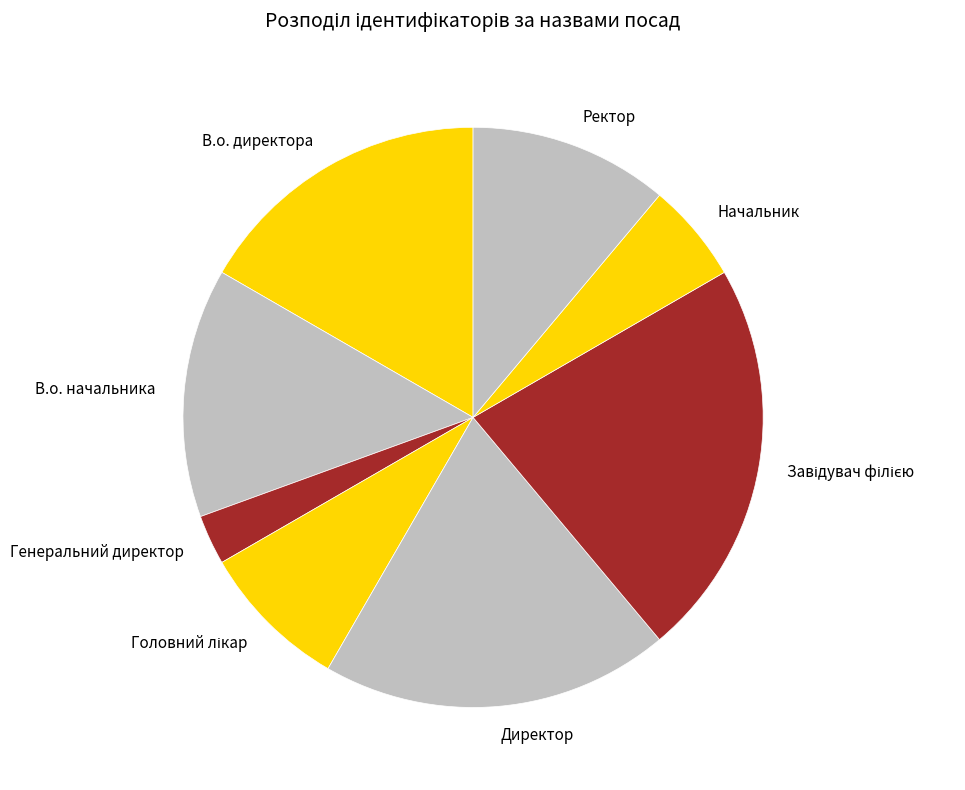

Between В.о. директора and Ректор, which is larger?

В.о. директора